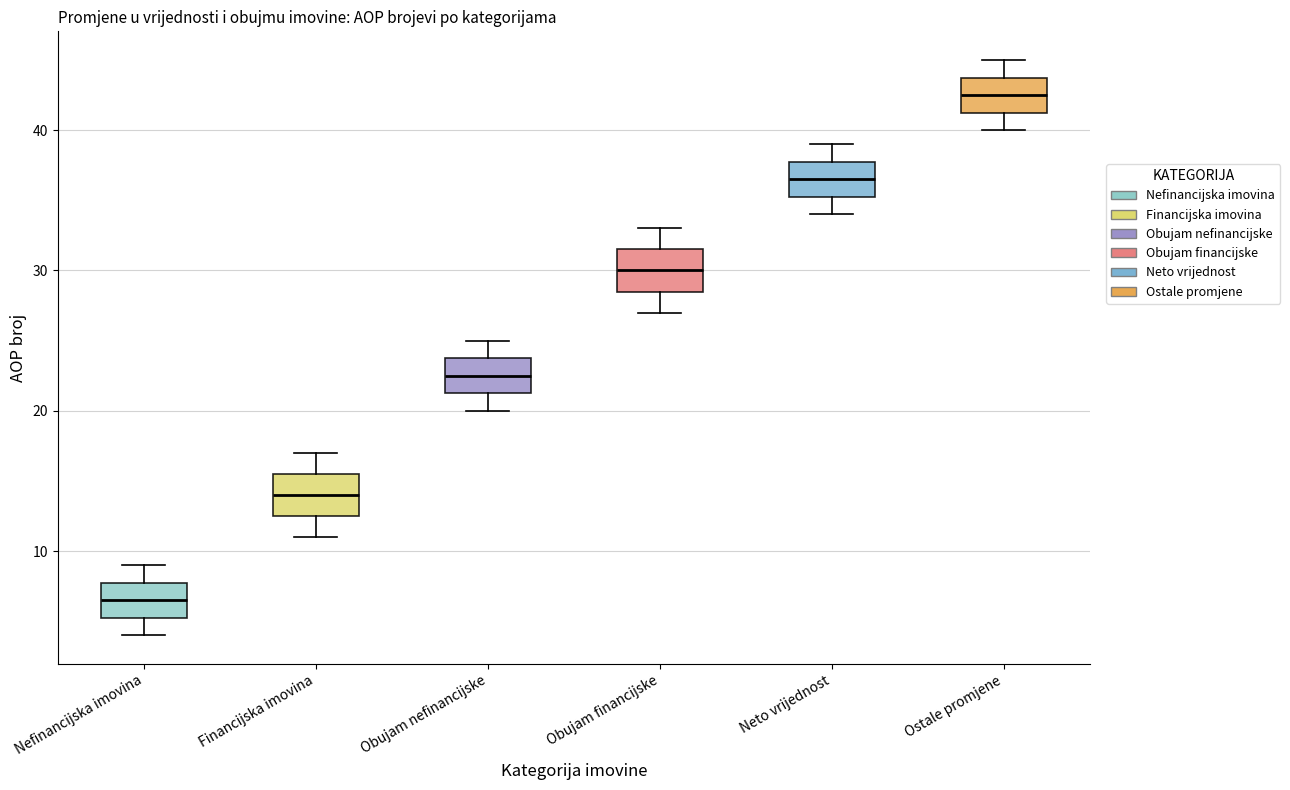

Reading left to right, read every box against the y-axis: the position of its median line, the range the box covers, and the ends of its whiskers. The values are not printed on the chart, so give them approximately, as read against the axis.

Nefinancijska imovina: median 7, box 5 to 8, whiskers 4 to 9
Financijska imovina: median 14, box 13 to 16, whiskers 11 to 17
Obujam nefinancijske: median 23, box 21 to 24, whiskers 20 to 25
Obujam financijske: median 30, box 29 to 32, whiskers 27 to 33
Neto vrijednost: median 37, box 35 to 38, whiskers 34 to 39
Ostale promjene: median 43, box 41 to 44, whiskers 40 to 45